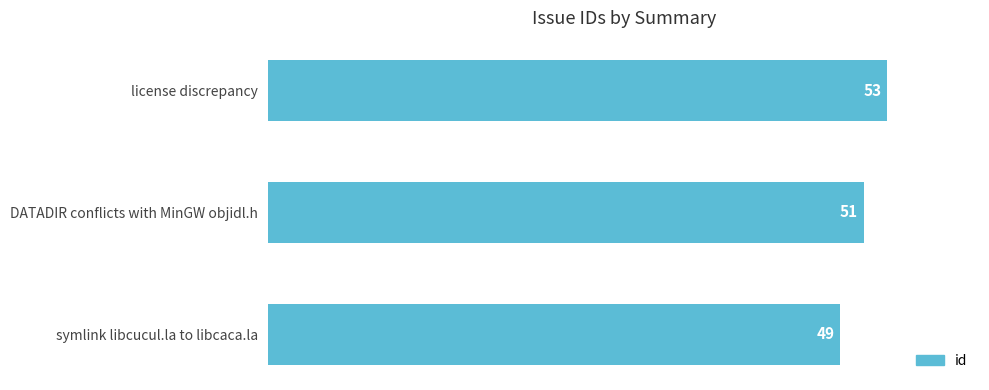

True or false: the data shows 72 at symlink libcucul.la to libcaca.la.

False